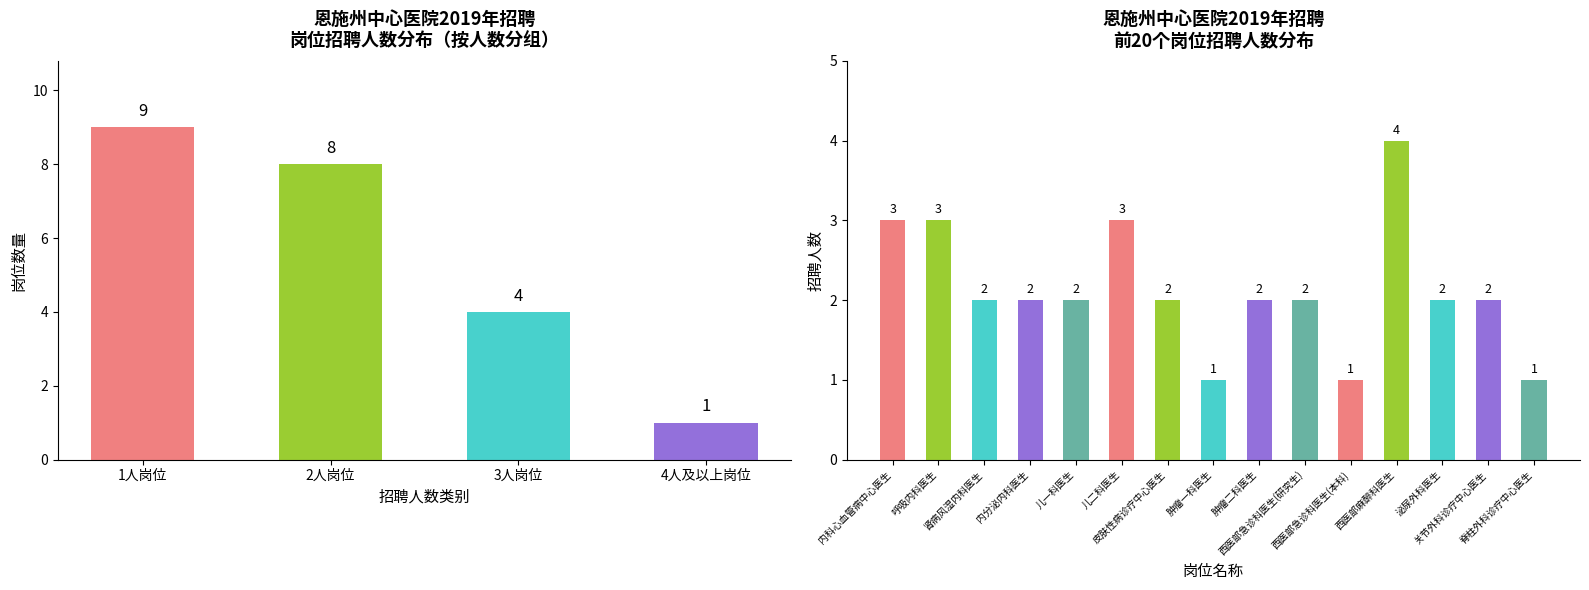

What is the ratio of the value at 儿二科医生 to the value at 儿一科医生?

1.5